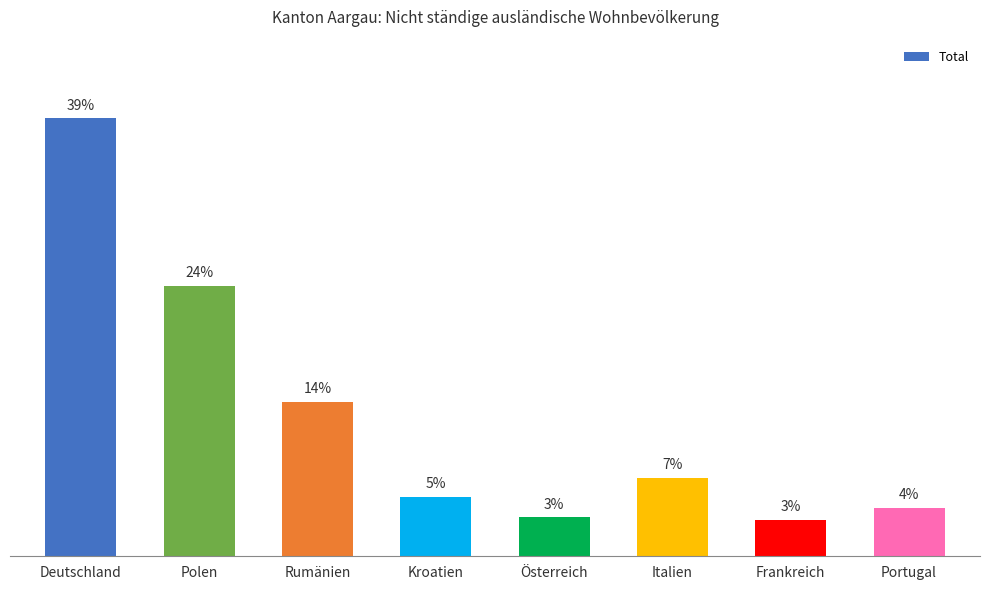

Reading right to left, what are all the values shown in this chart?

4.3	3.2	7.0	3.5	5.3	13.8	24.1	38.9